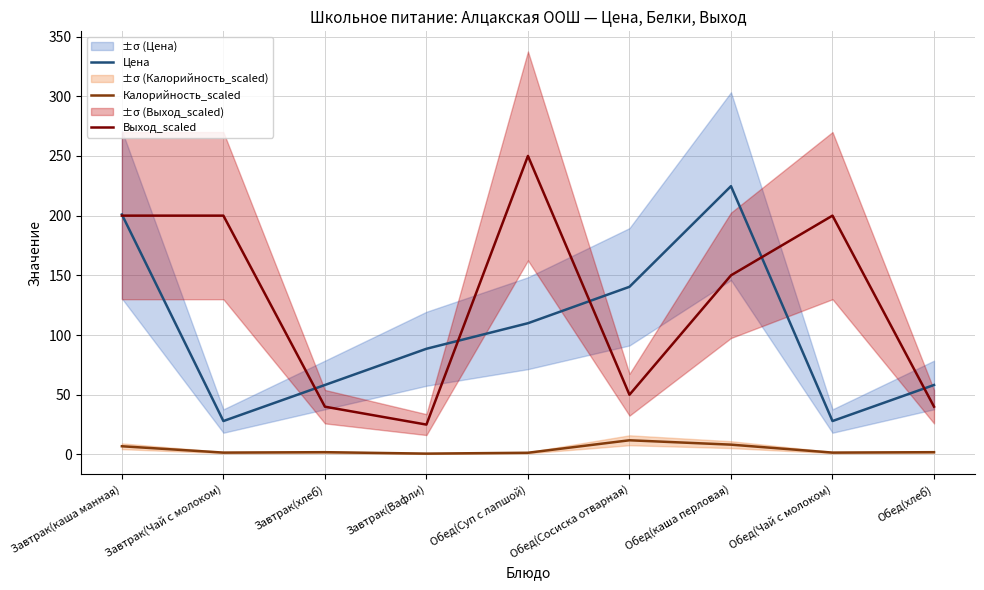

What is the greatest value displayed?

250.0